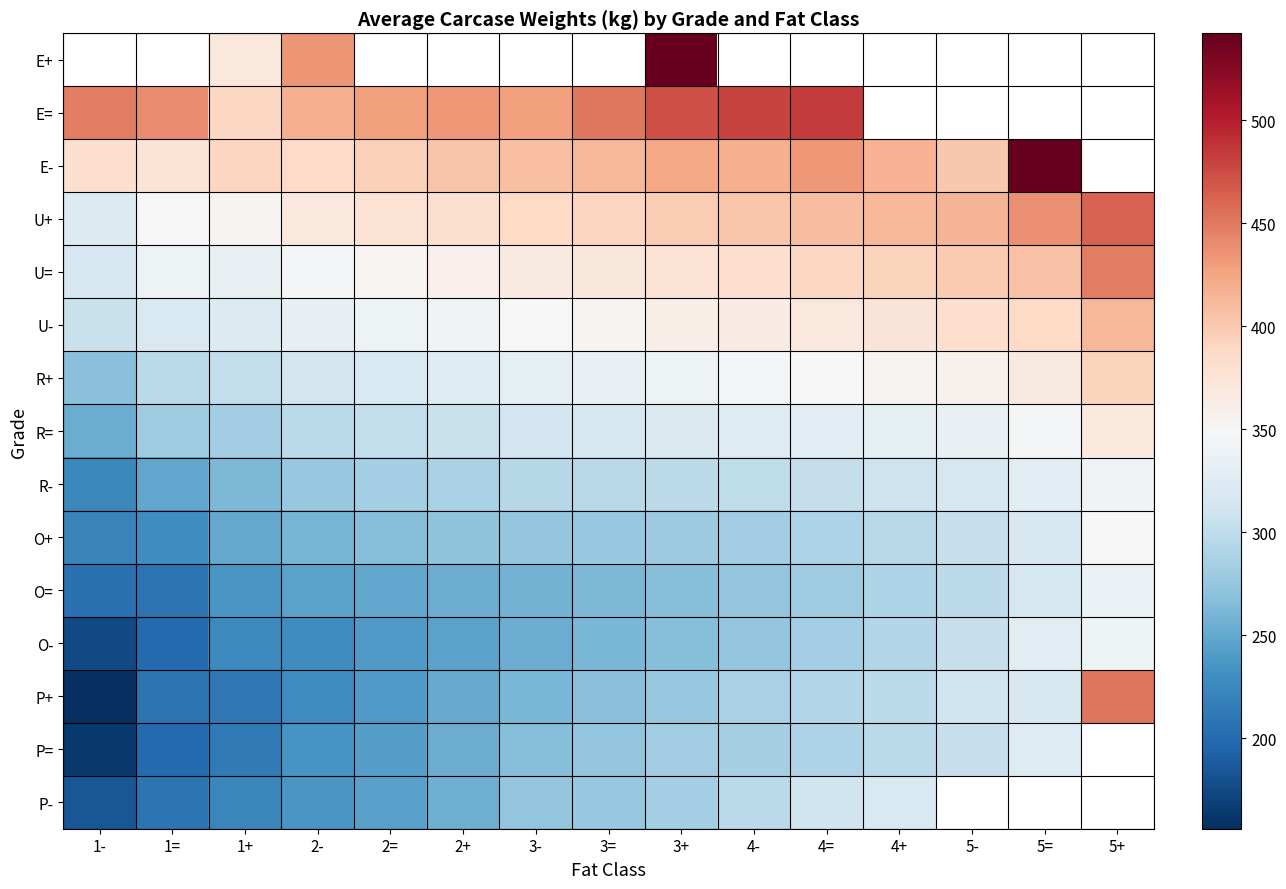

Between 2- and 3-, which is larger?

3-